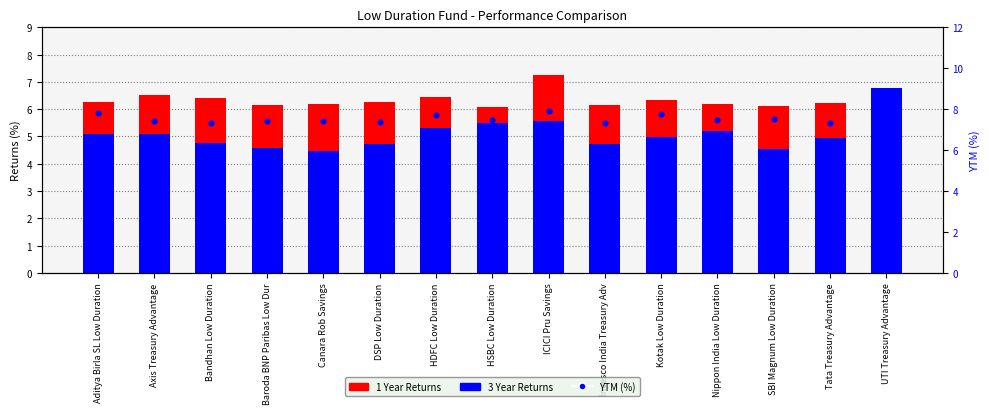

Which series has the widest spread of Y values?

3 Year Returns